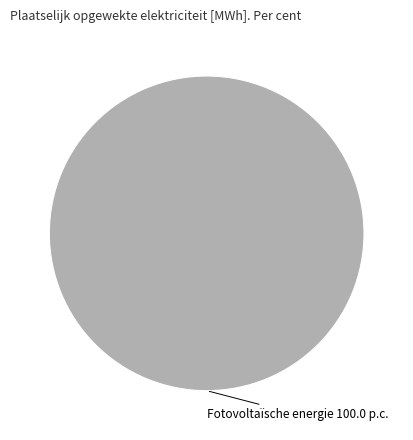

Does any single category account for the majority?

Yes